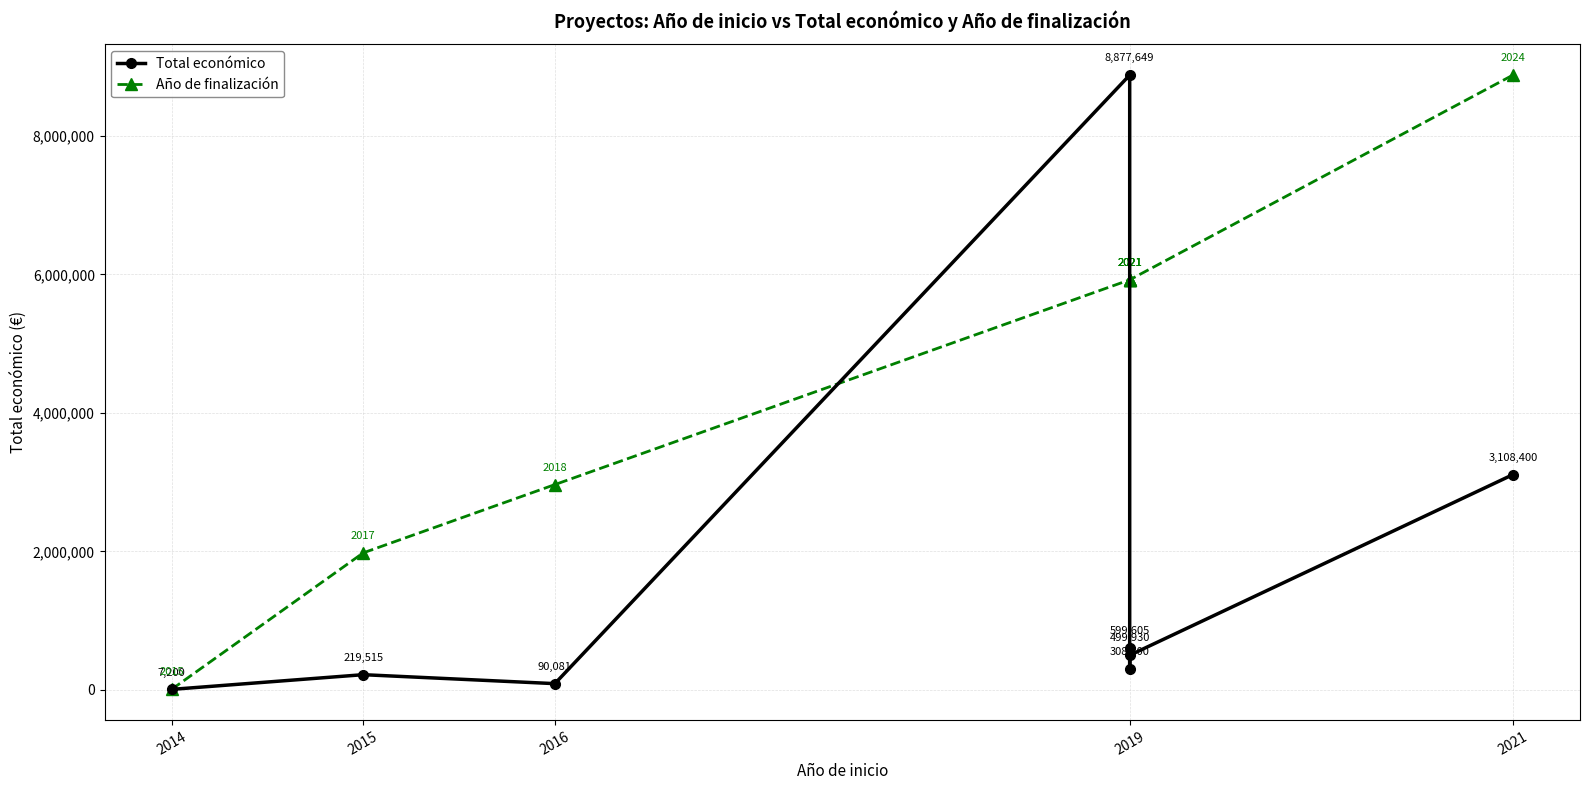

What are all the series names shown in the legend?

Total económico, Año de finalización